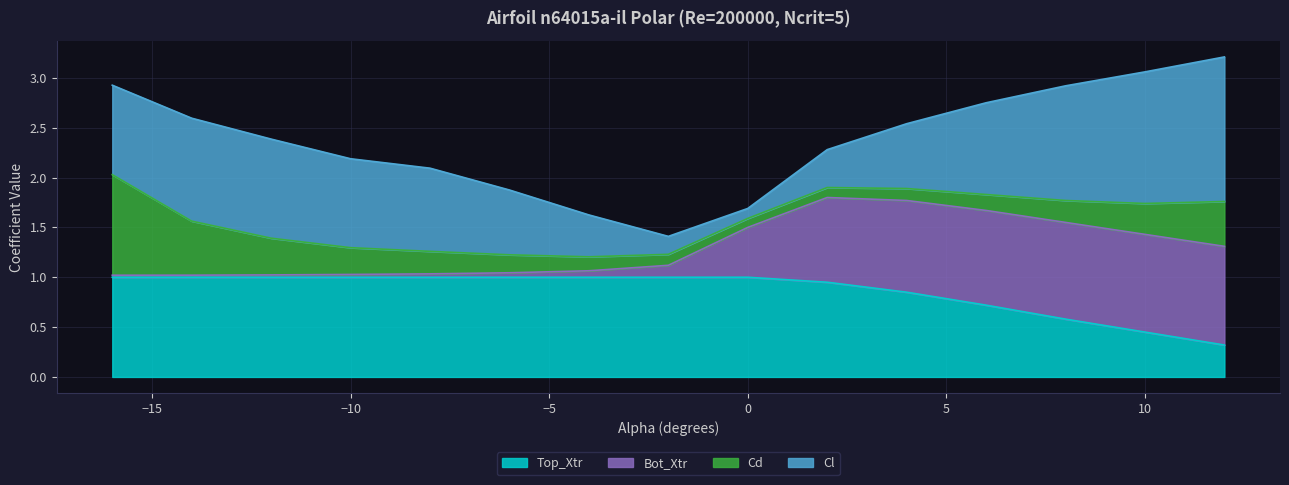

At which category is the sum across all series the highest?

12.0